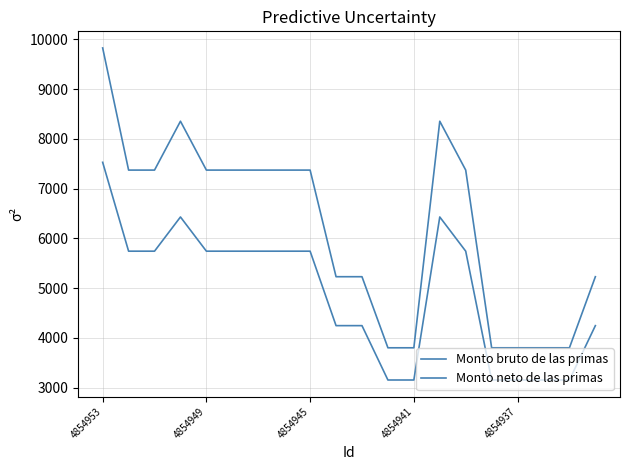

Is this an area chart (filled region under the line)?

No